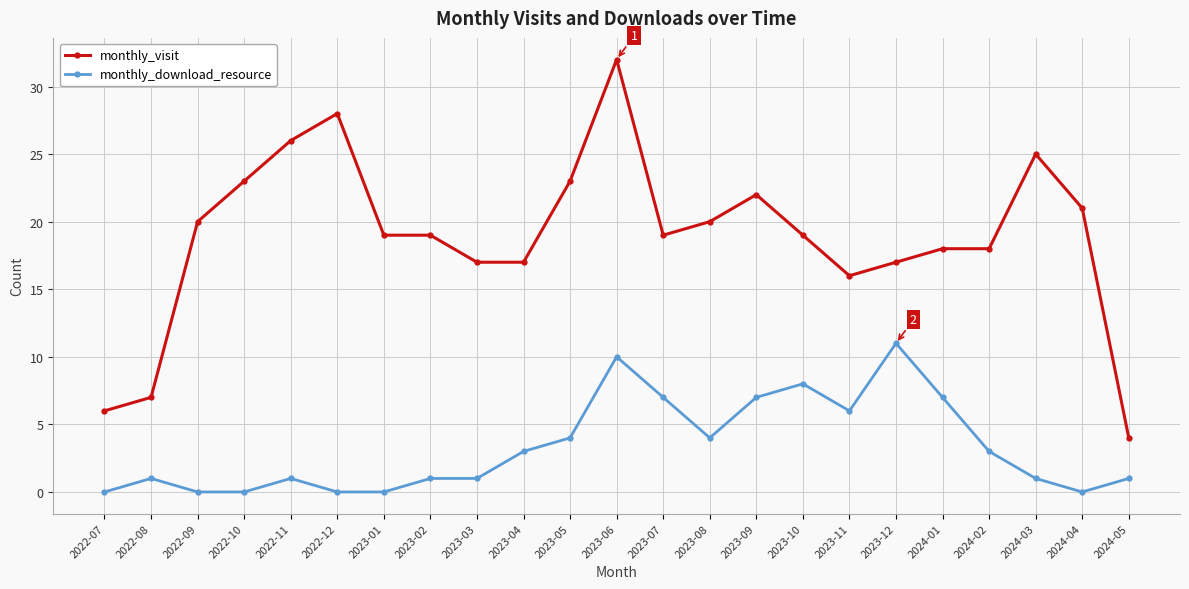

True or false: monthly_visit has more than 2 interior local peaks.

True